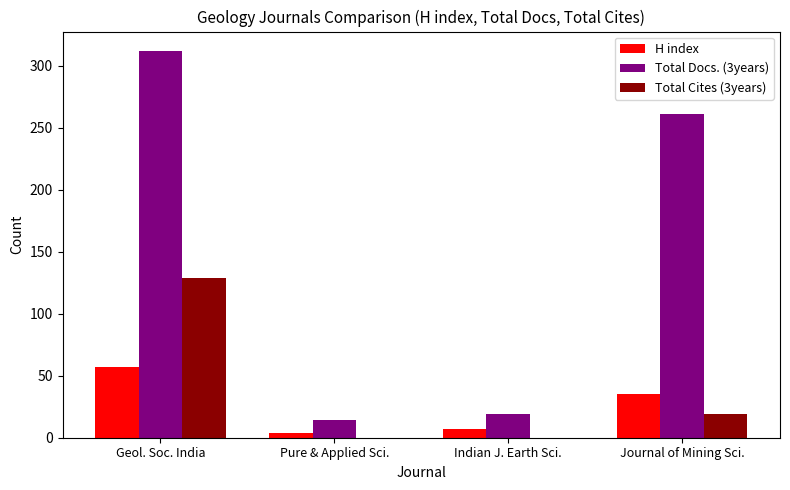

Are the bars horizontal?

No